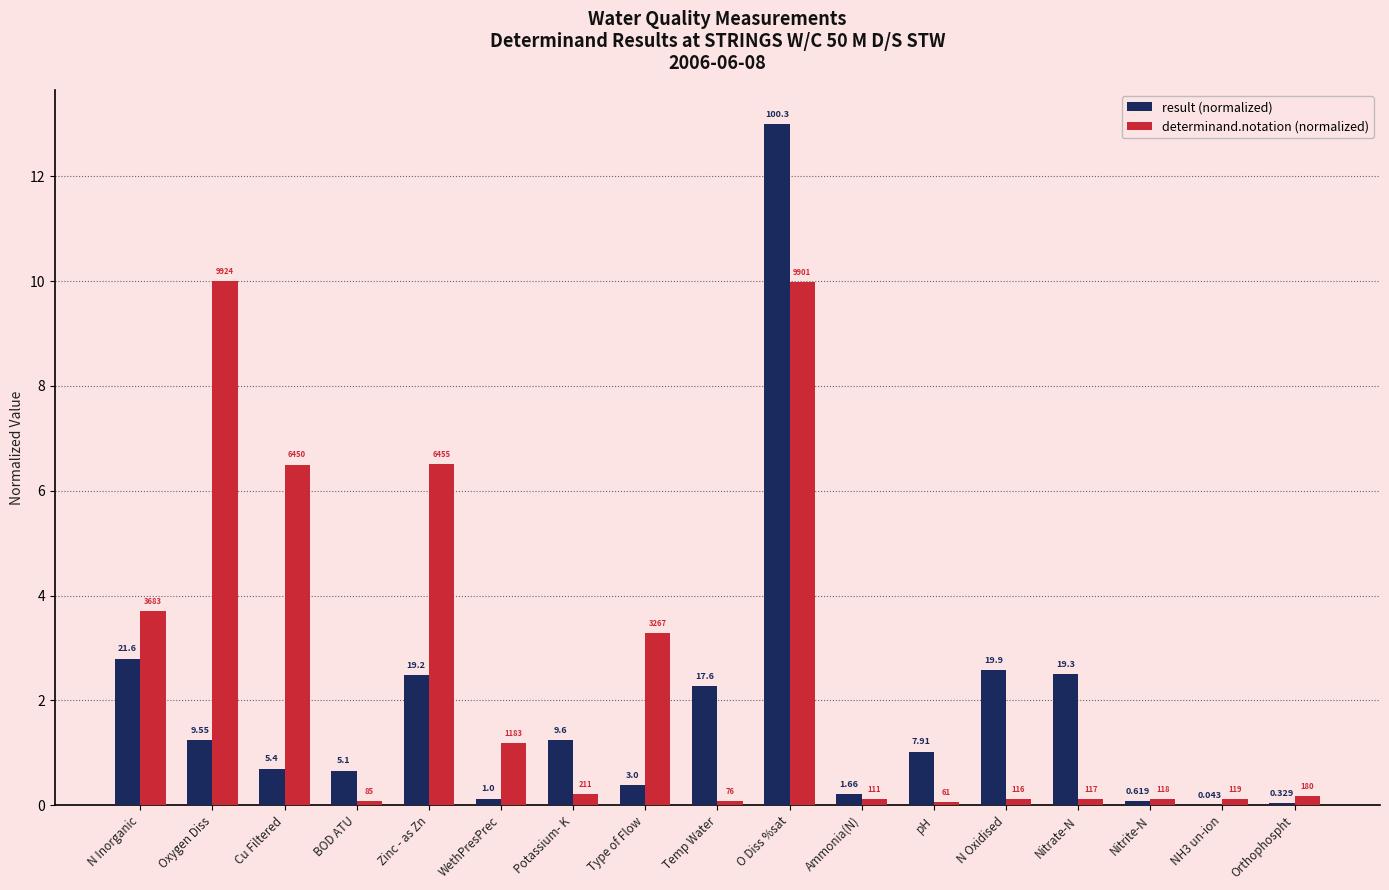

Which label corresponds to the largest value in the chart?

O Diss %sat